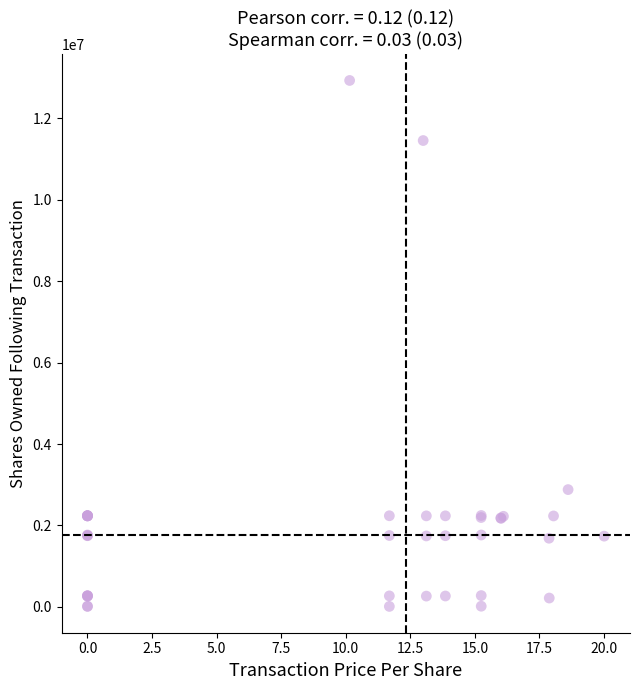

What Y value in the scatter plot is closest to 6470375?

2880761